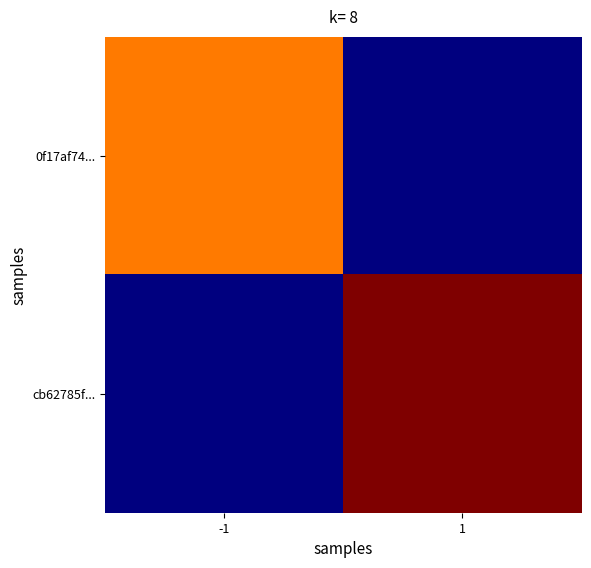

Which category has the lowest value across all series?

1